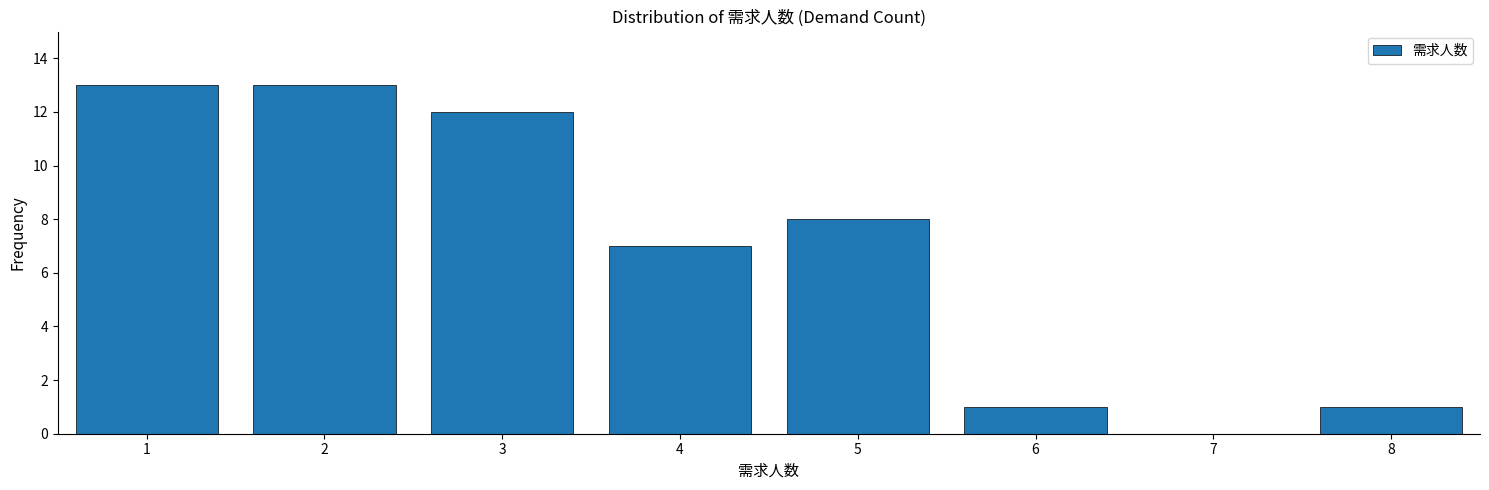

Reading left to right, what are all the values shown in this chart?

1=13	2=13	3=12	4=7	5=8	6=1	7=0	8=1